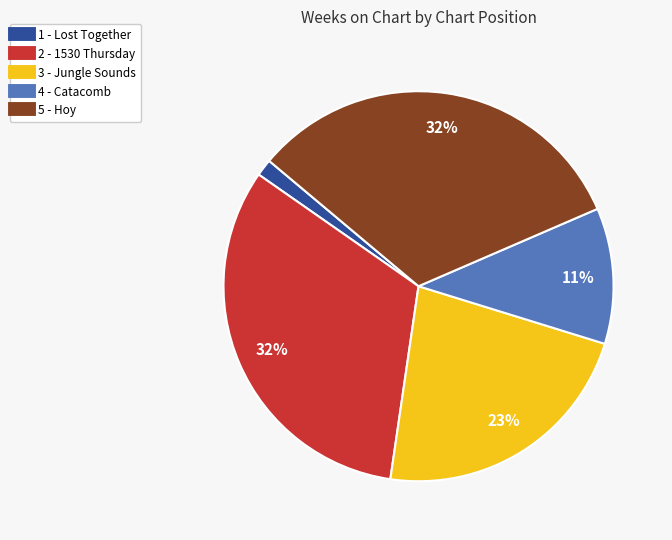

True or false: 5 - Hoy accounts for 38% of the total.

False